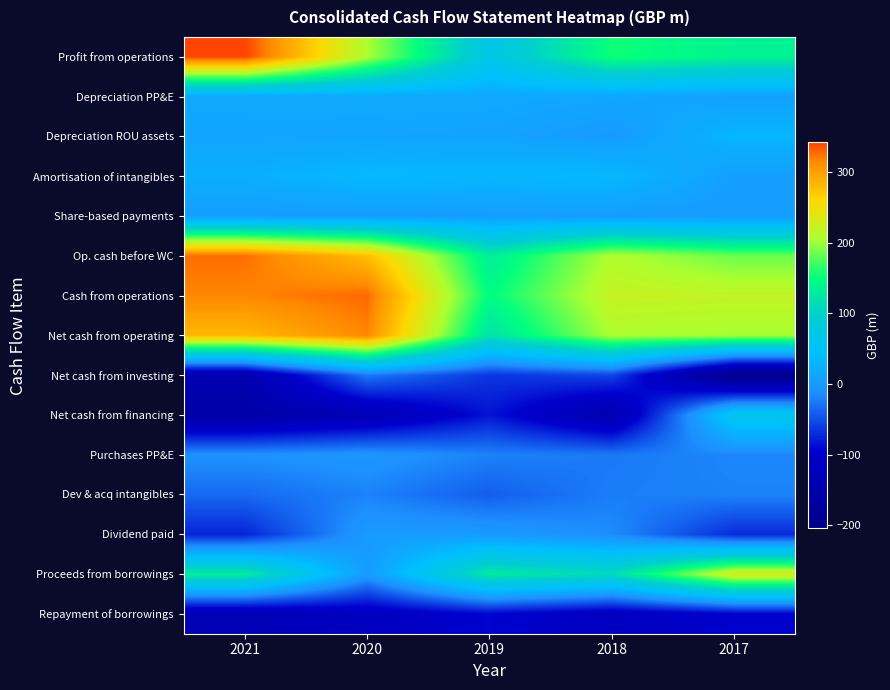

Count the number of categories in the chart.

5